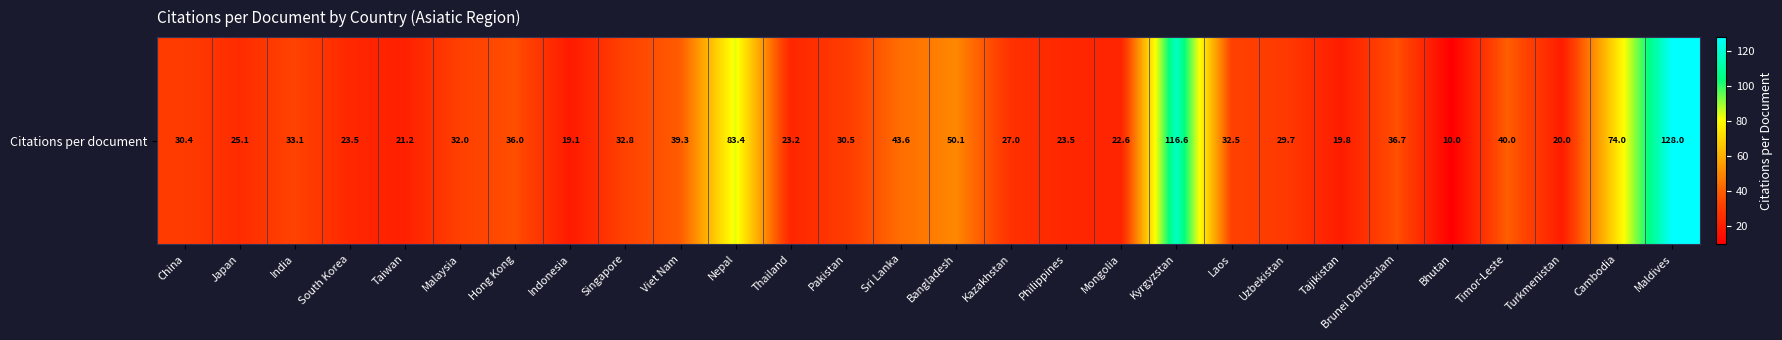

What is the difference between the values at Nepal and Maldives?

44.6